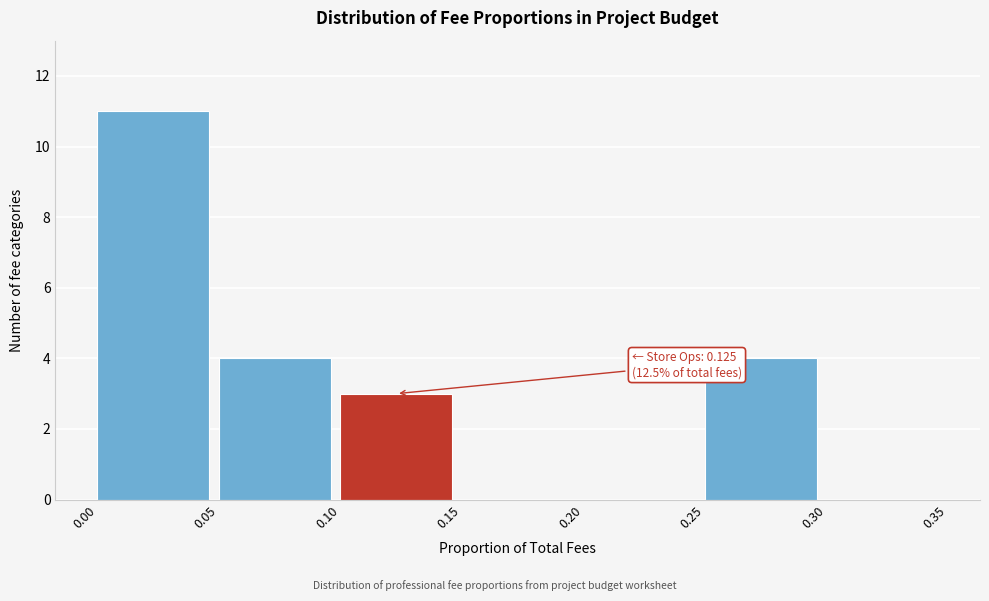

Which range on the x-axis has the tallest bar?

0.00 to 0.05